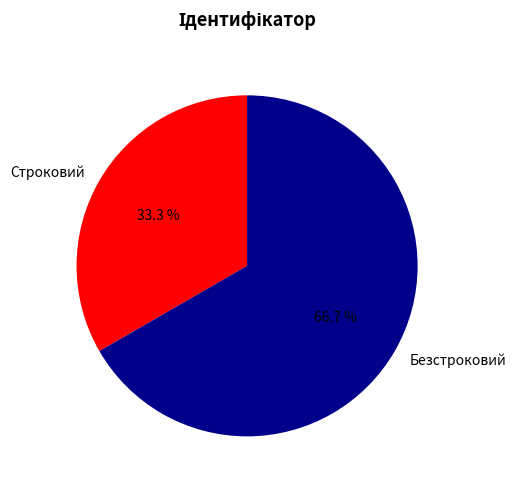

Which has a higher value, Безстроковий or Строковий?

Безстроковий